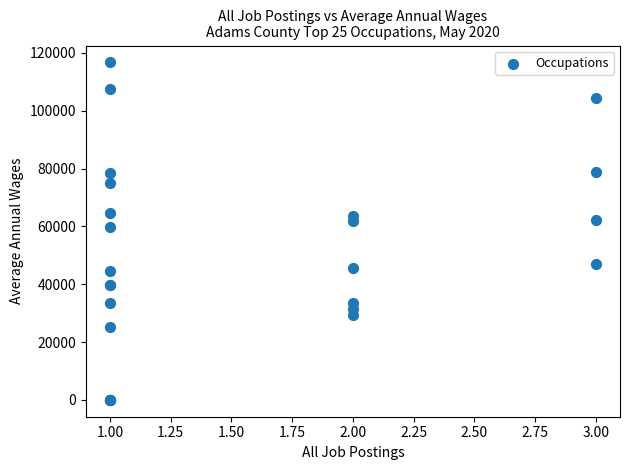

What Y value in the scatter plot is closest to 58368?

59706